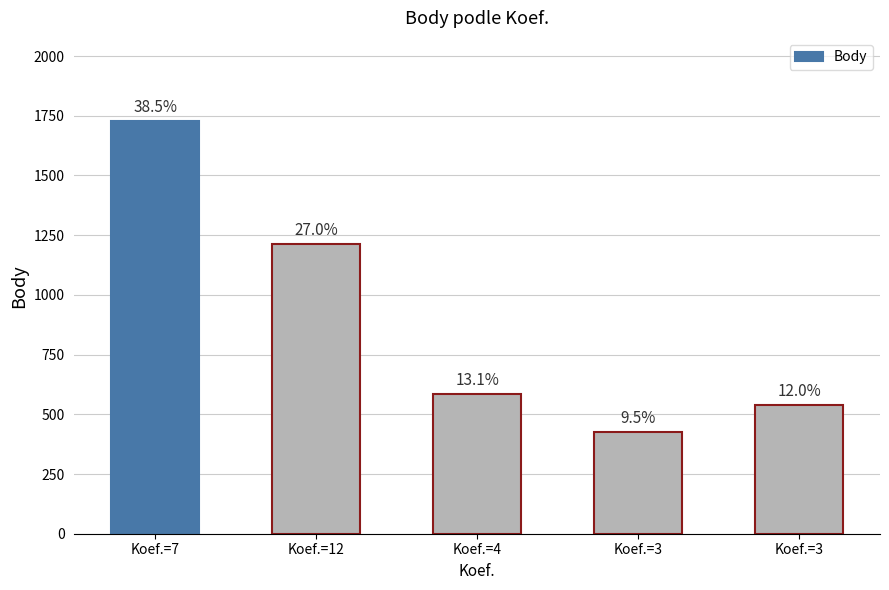

How many bars are there in total?

5